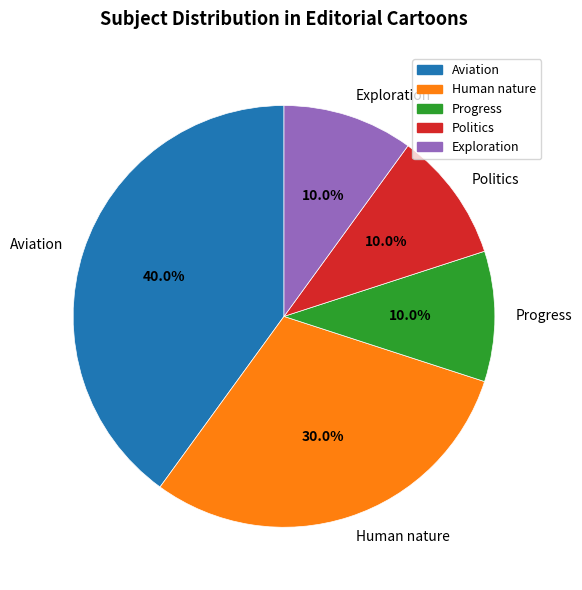

Does any single category account for the majority?

No